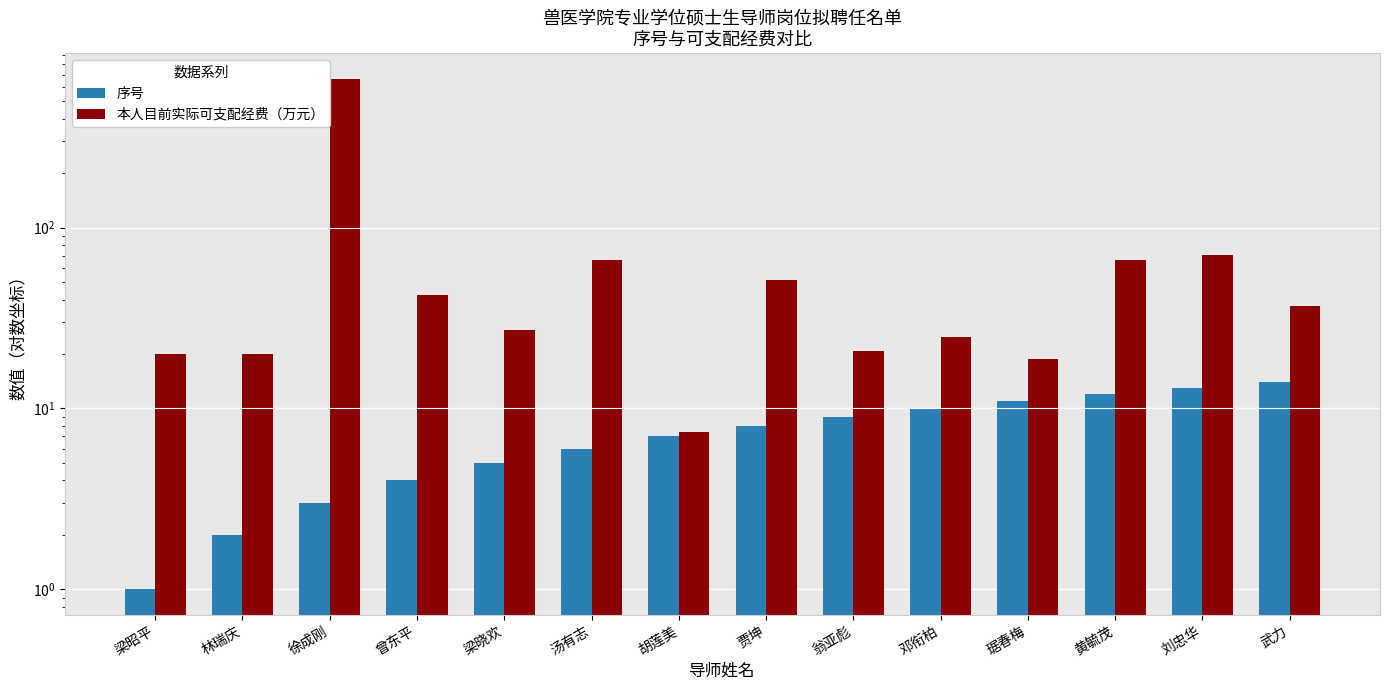

List the series in order of their overall mean, highest first.

本人目前实际可支配经费（万元）, 序号